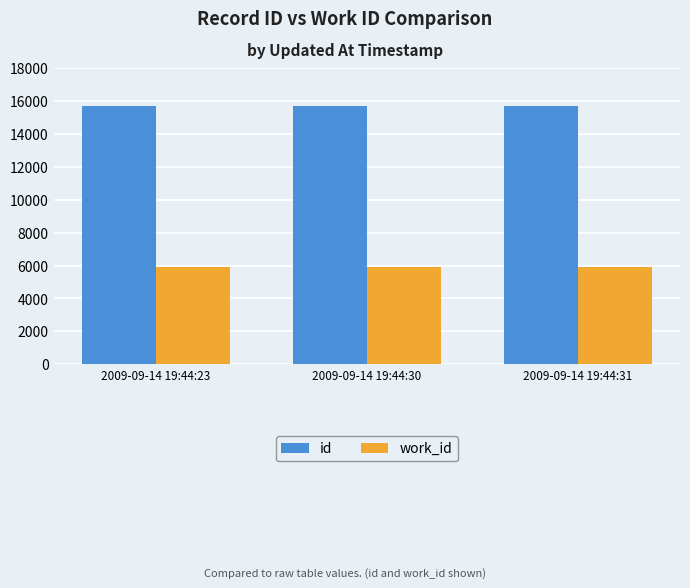

What is the difference between the highest and lowest values at 2009-09-14 19:44:31?

9816